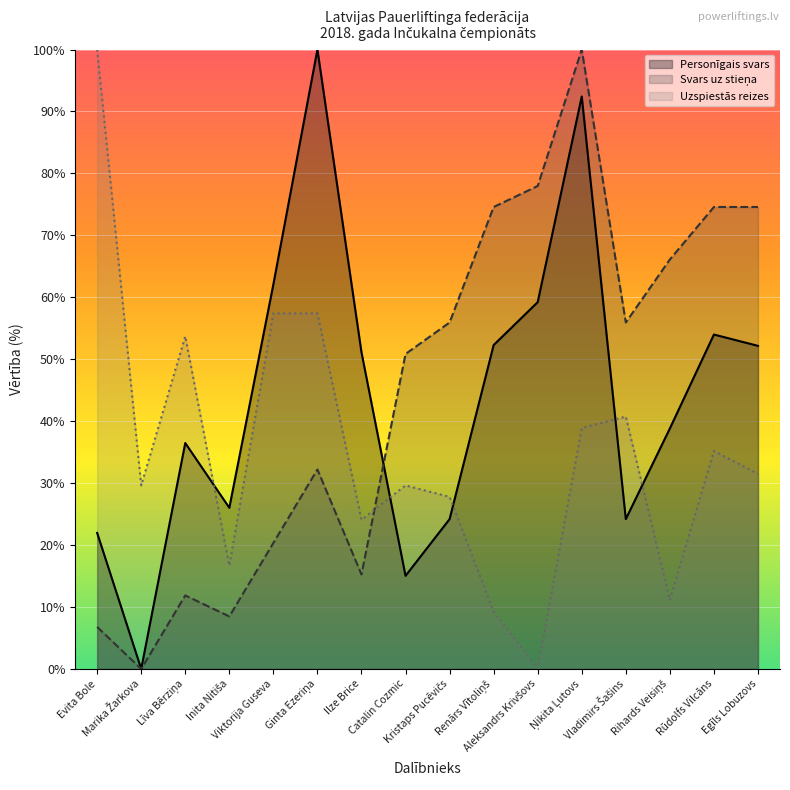

What is the difference between the highest and lowest values at Renārs Vītoliņš?

65.3